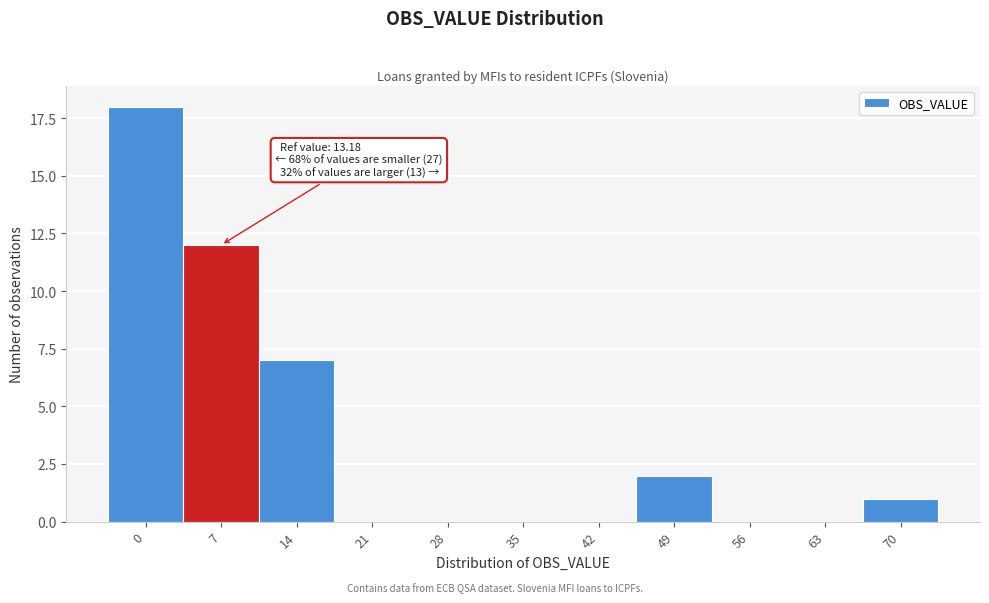

Reading left to right, transcribe all the data shown in this chart.

0=18	7=12	14=7	21=0	28=0	35=0	42=0	49=2	56=0	63=0	70=1